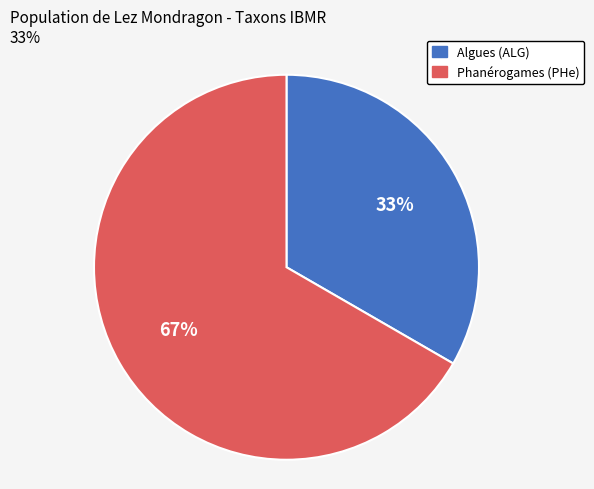

How many segments does this pie chart have?

2